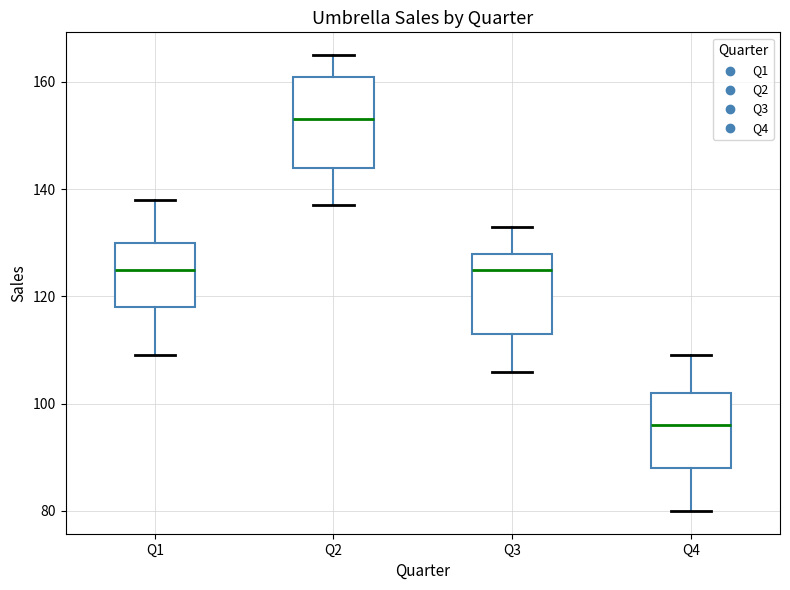

Where does the upper whisker of the box for Q4 end on the y-axis? The values are not printed on the chart, so give them approximately, as read against the axis.

110